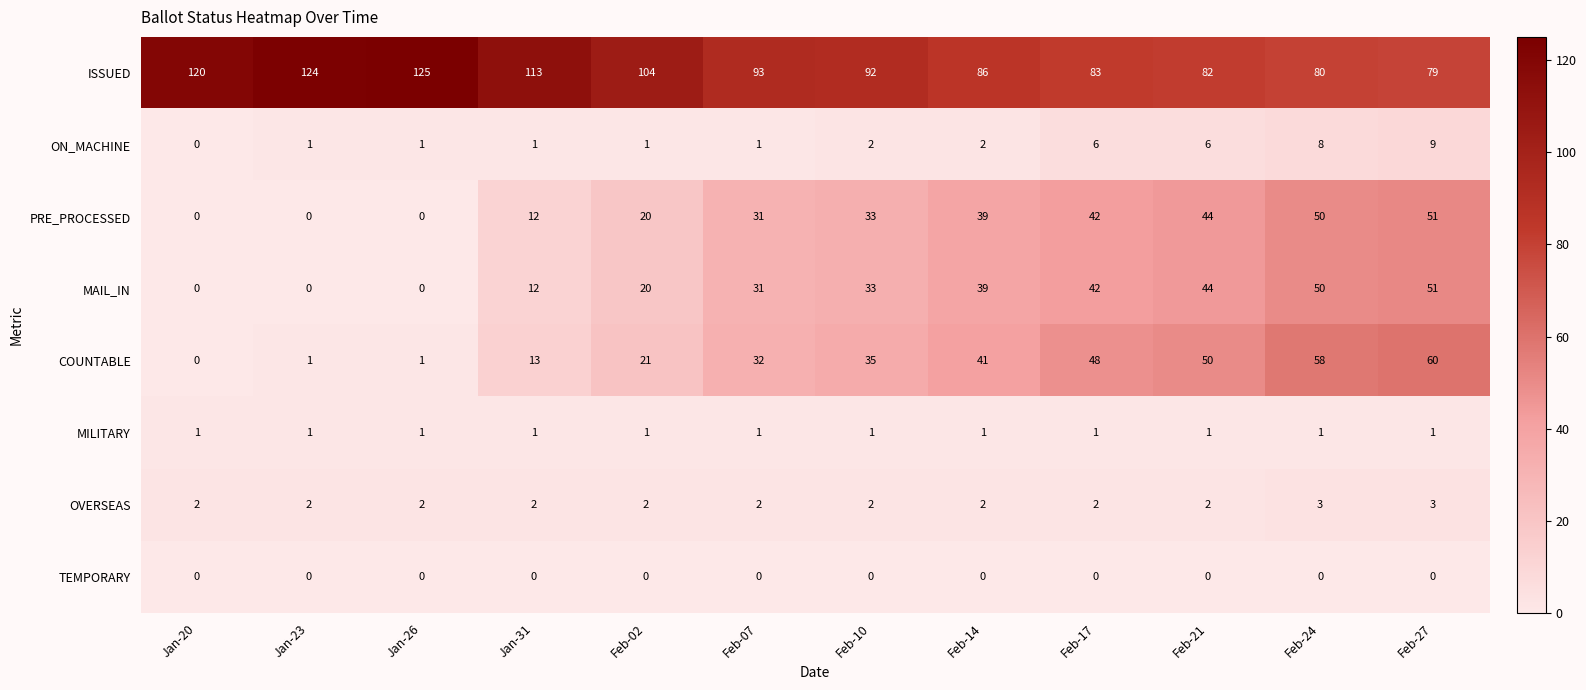

Is it true that PRE_PROCESSED equals 28 at Feb-02?

False